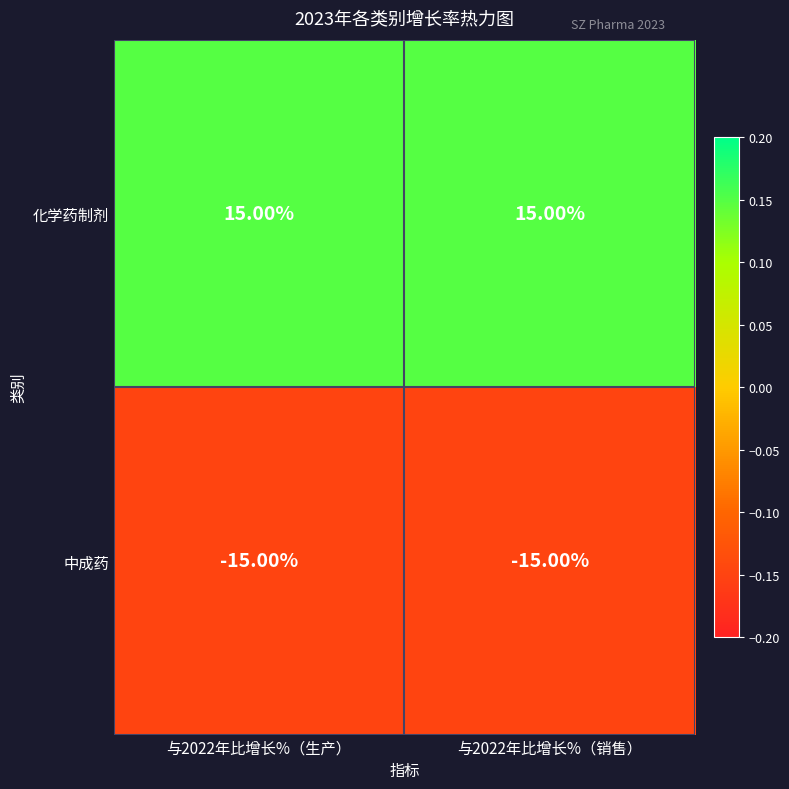

Rank the series at 与2022年比增长%（生产） from lowest to highest value.

中成药, 化学药制剂